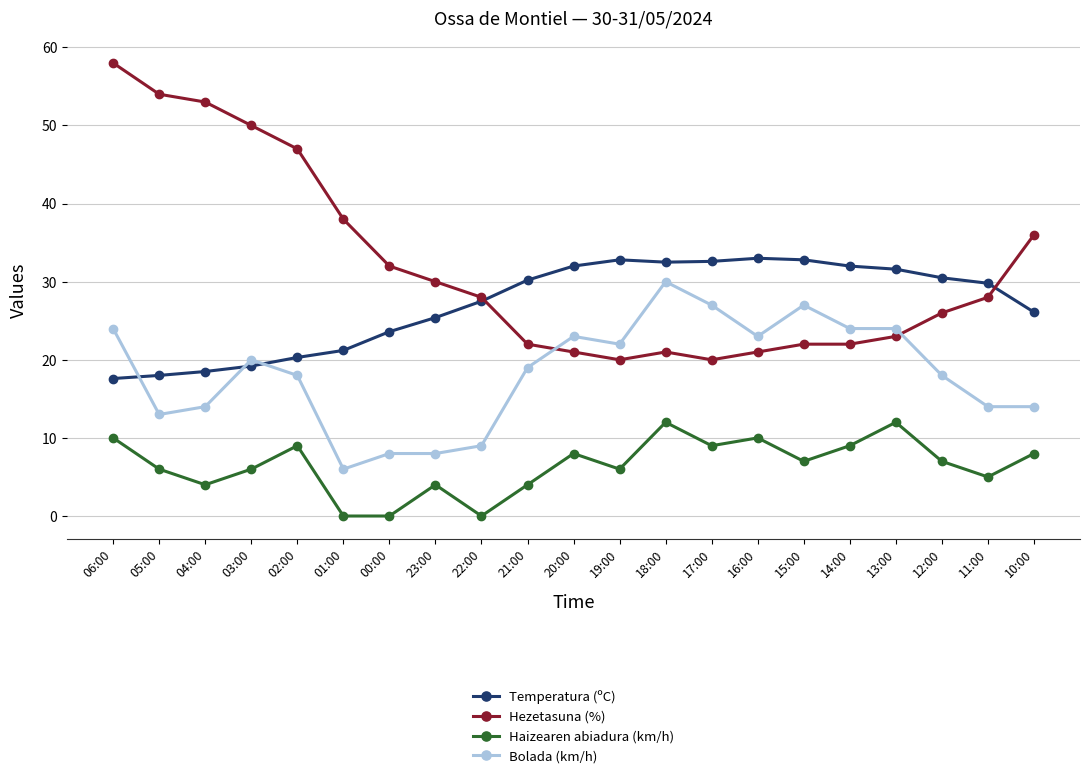

What is the sum of all Temperatura (ºC) values?

567.2